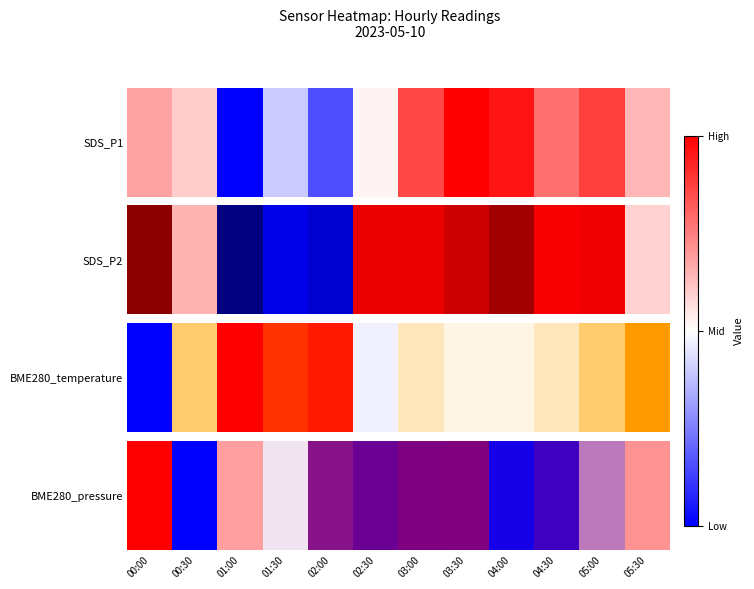

Where is the data nearest to the value 0?

00:30